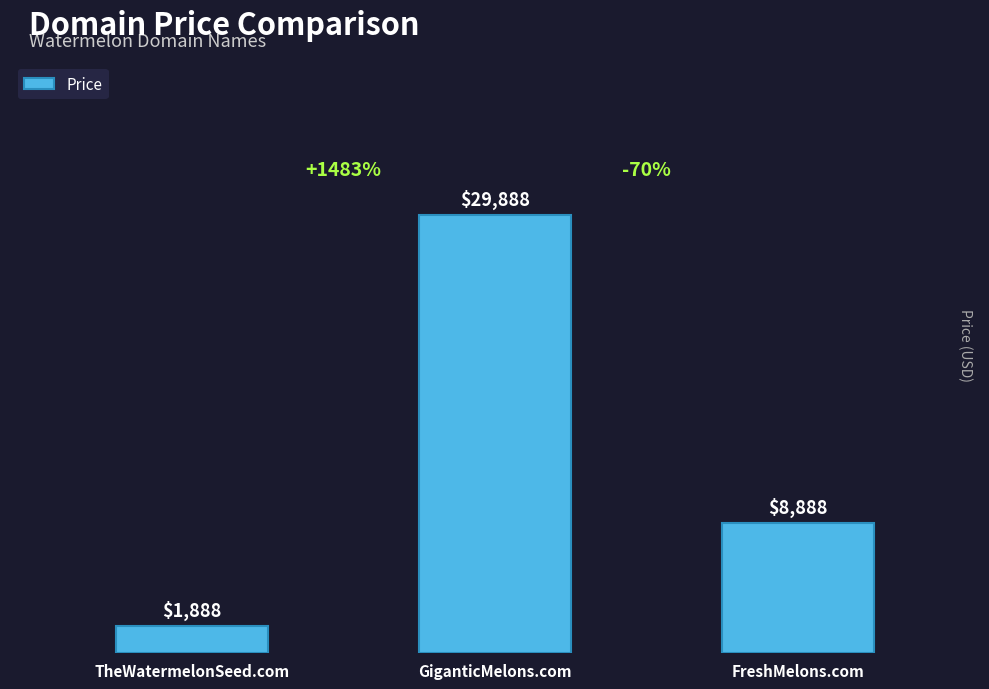

At which category does the chart reach its peak across all series?

GiganticMelons.com